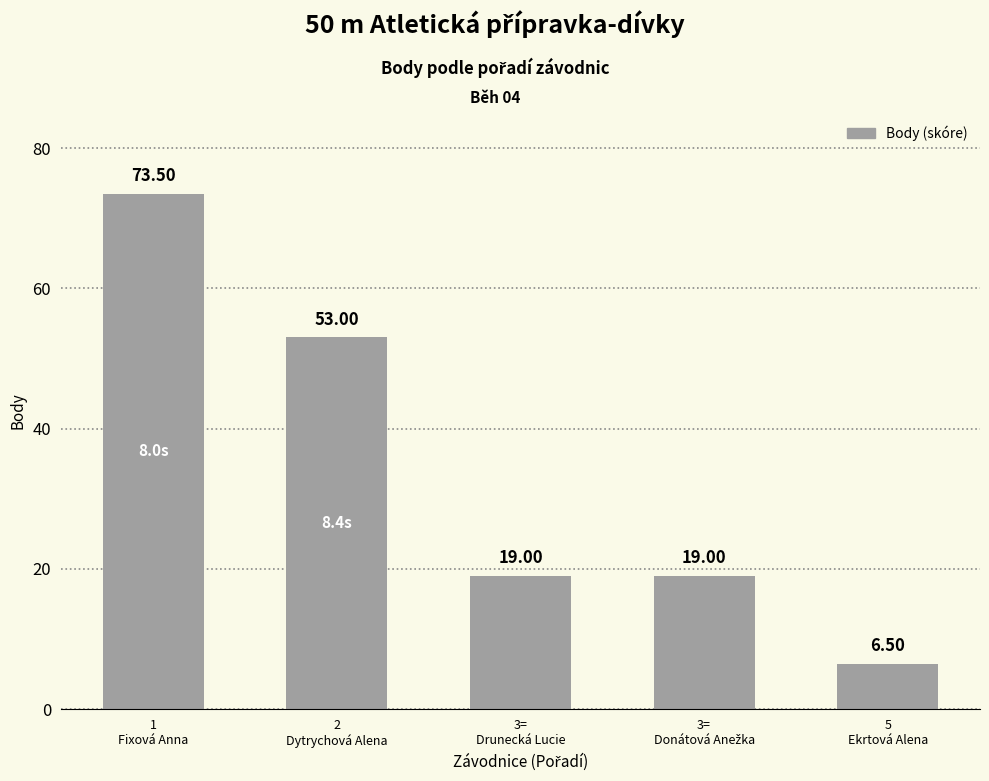

Is it true that the value at 2
Dytrychová Alena is 23.5?

False